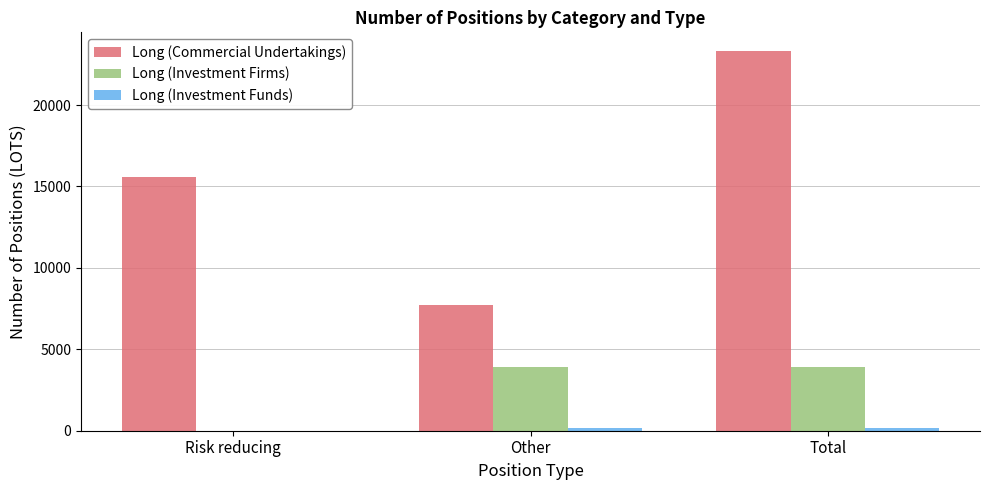

Where is Long (Commercial Undertakings) nearest to the value 15525?

Risk reducing